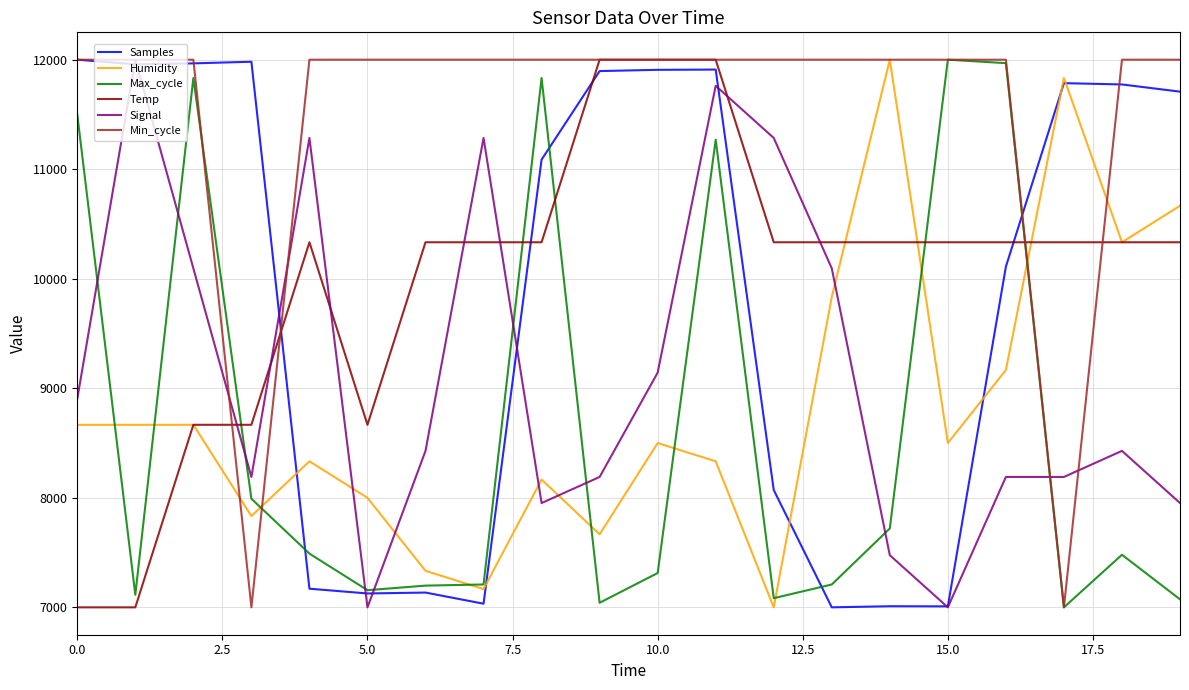

What is the minimum value shown in the chart?

7000.0